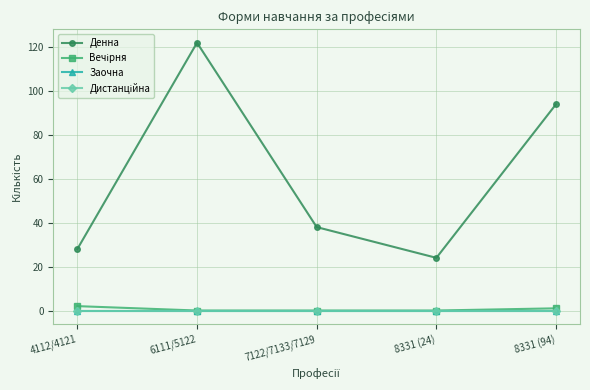

At which category does Денна reach its first local peak?

6111/5122